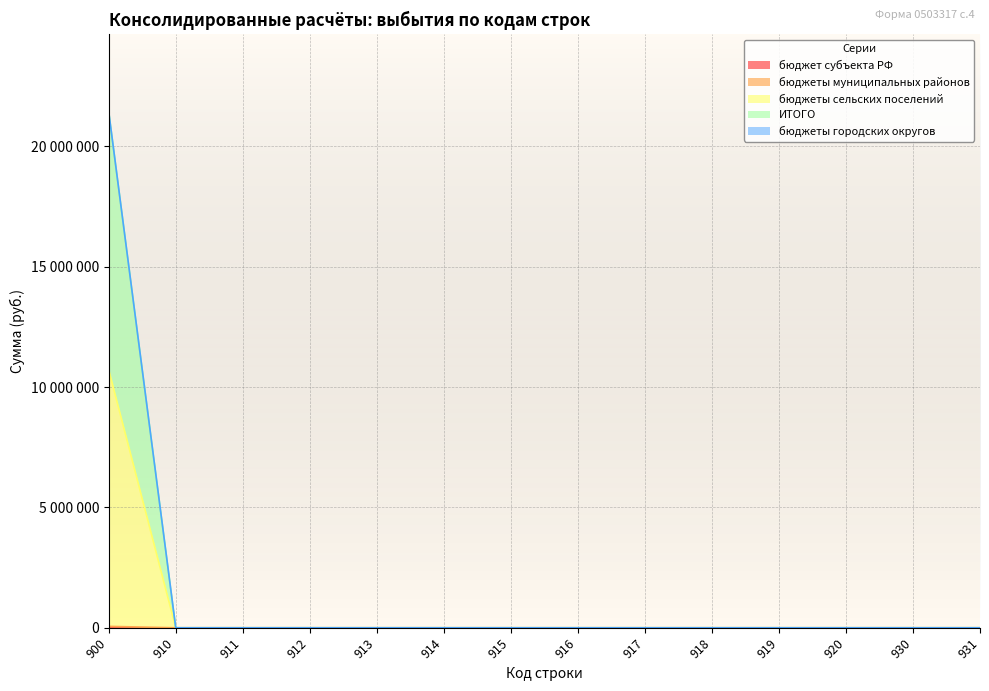

The value of бюджеты сельских поселений at 919 is -27378. True or false?

False